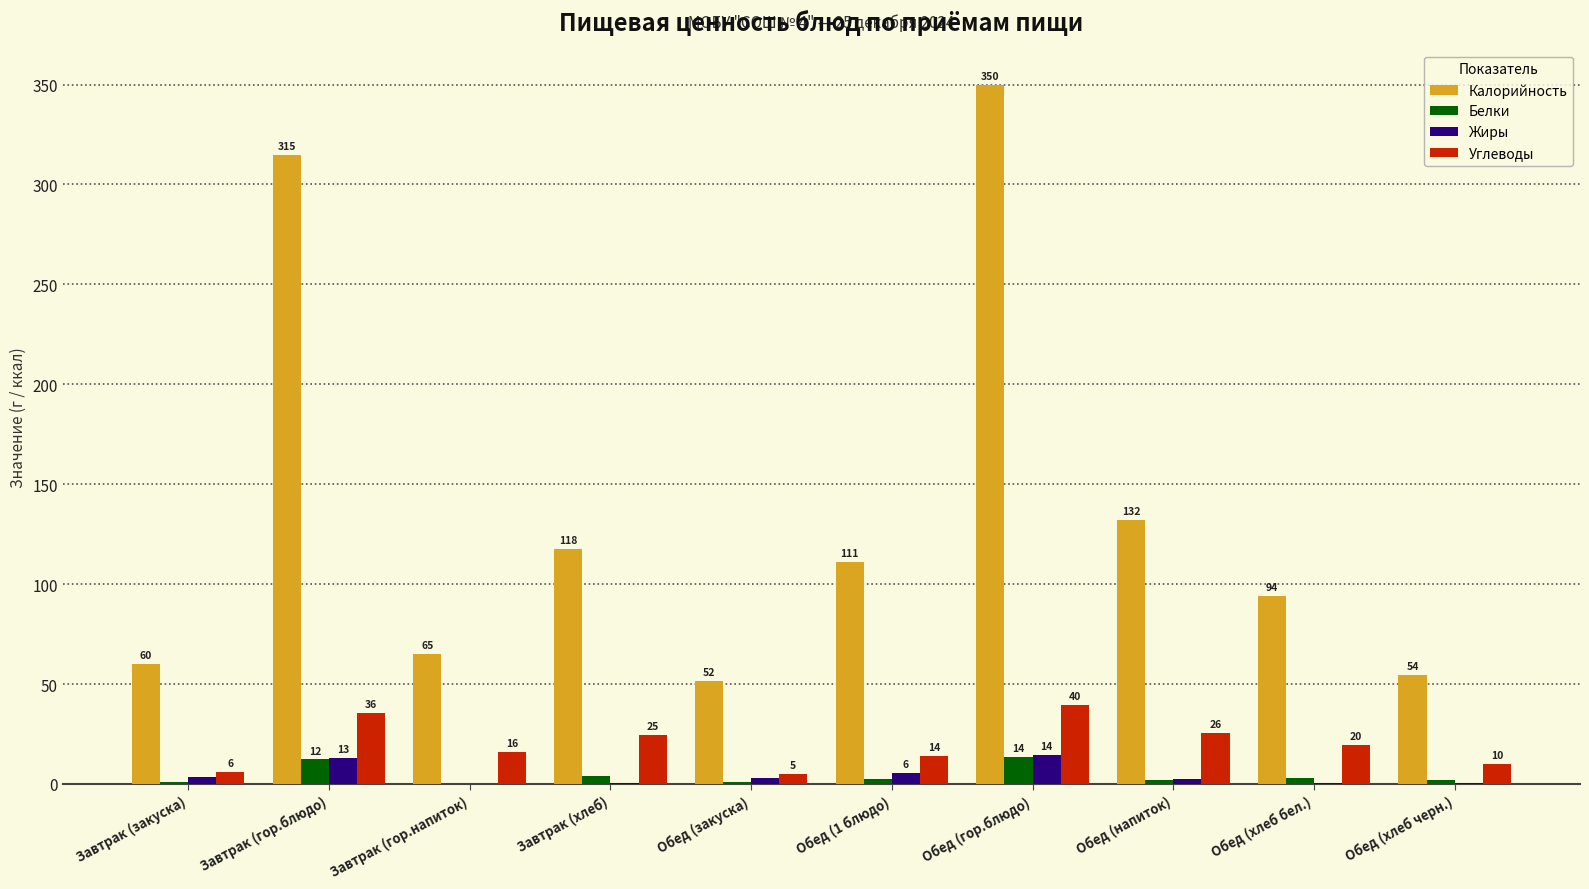

What is the spread (max minus min) of values at Обед (напиток)?

129.9